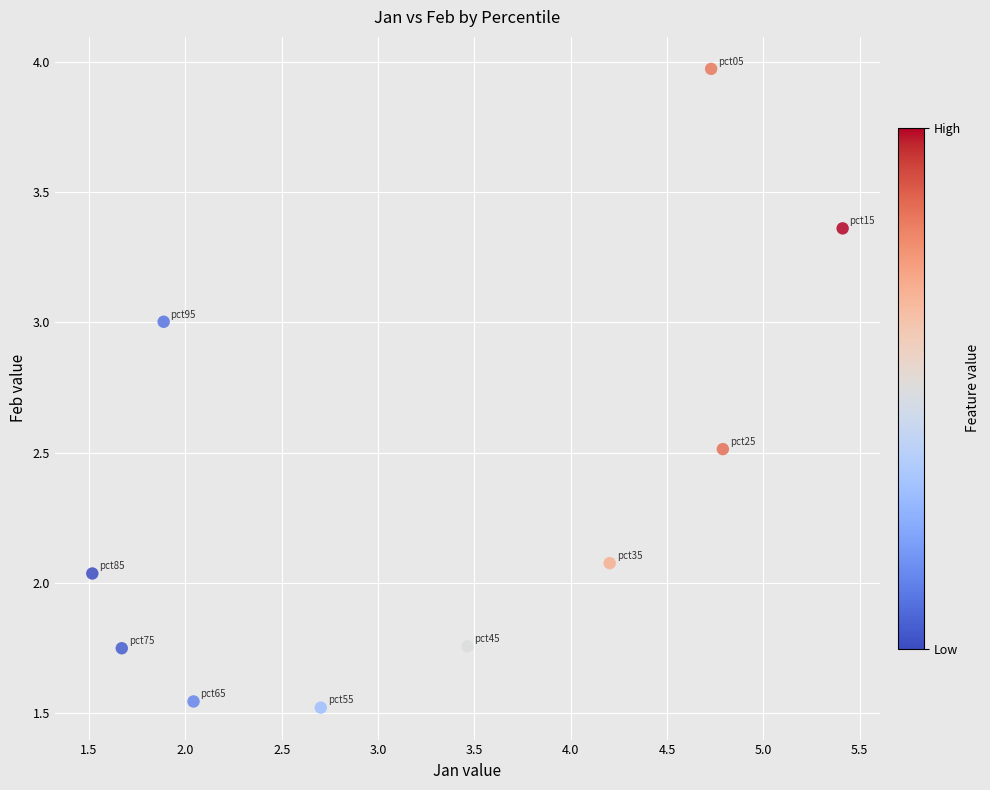

What is the range of X values (max minus min)?

3.9